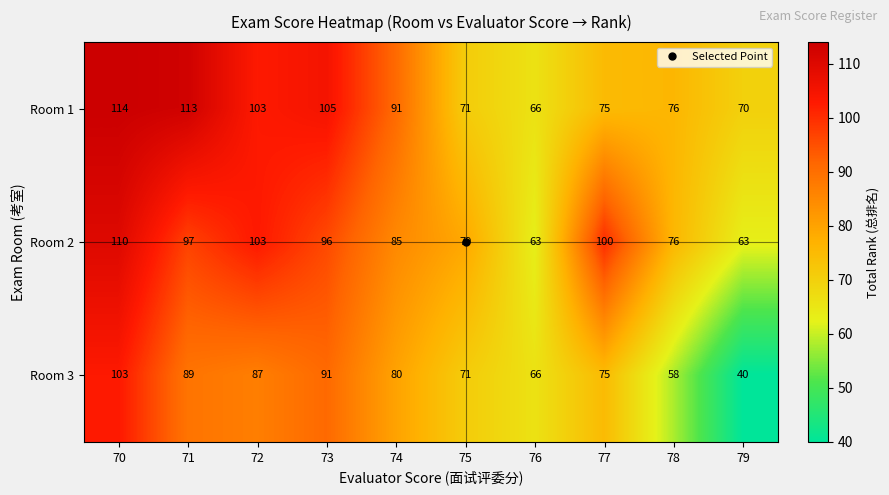

Which series has the widest spread of values?

Room 3